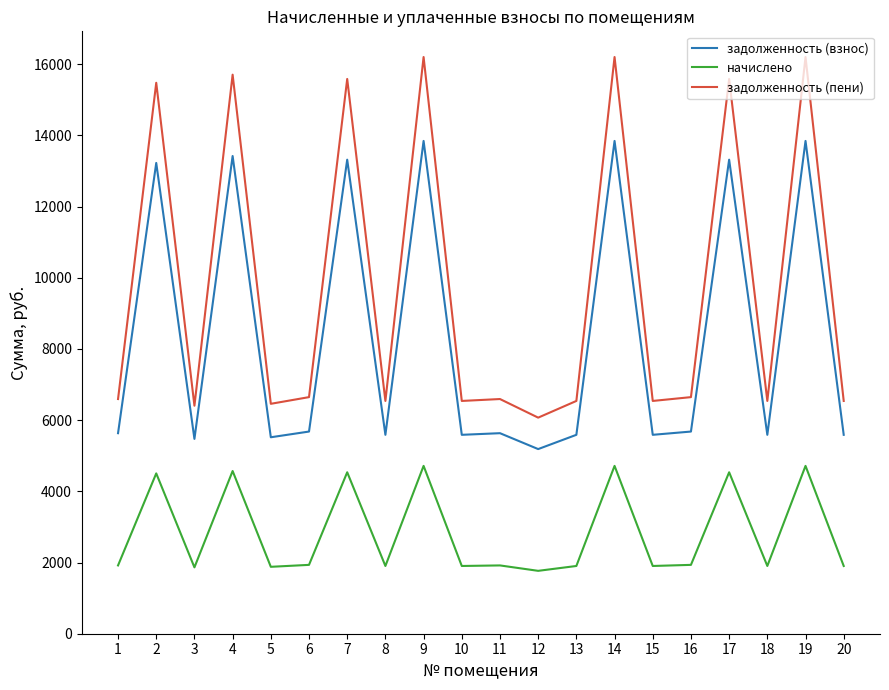

Rank the series by their average value, from highest to lowest.

задолженность (пени), задолженность (взнос), начислено